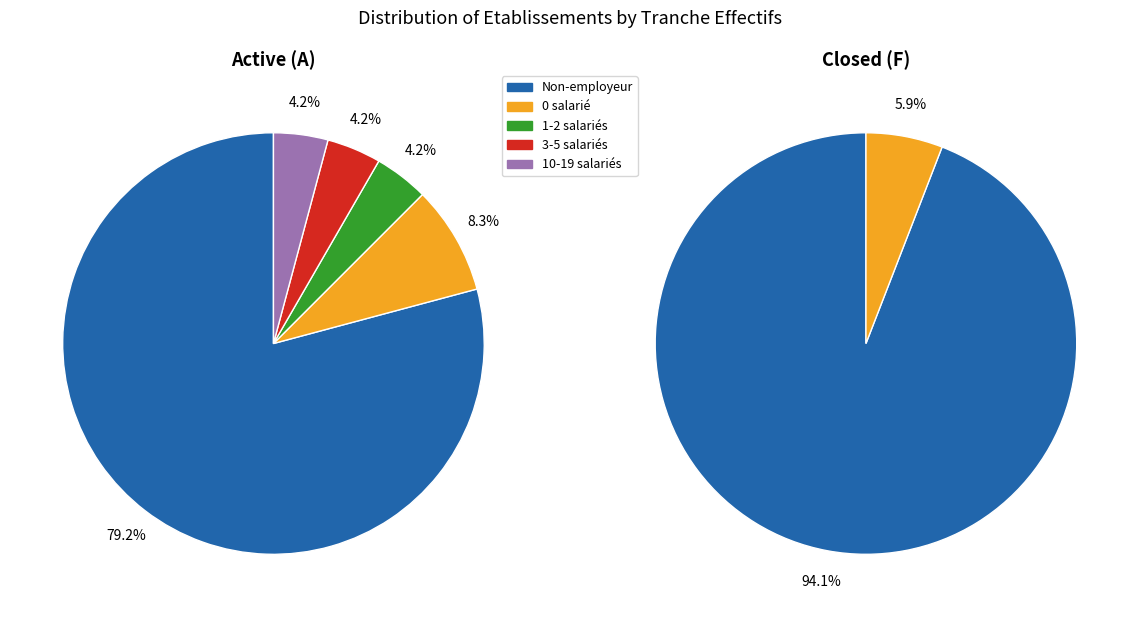

Does any single category account for the majority?

Yes